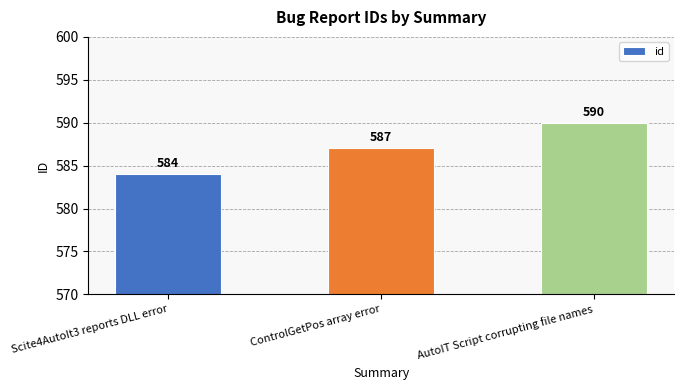

Rank the categories by value from highest to lowest.

AutoIT Script corrupting file names, ControlGetPos array error, Scite4AutoIt3 reports DLL error